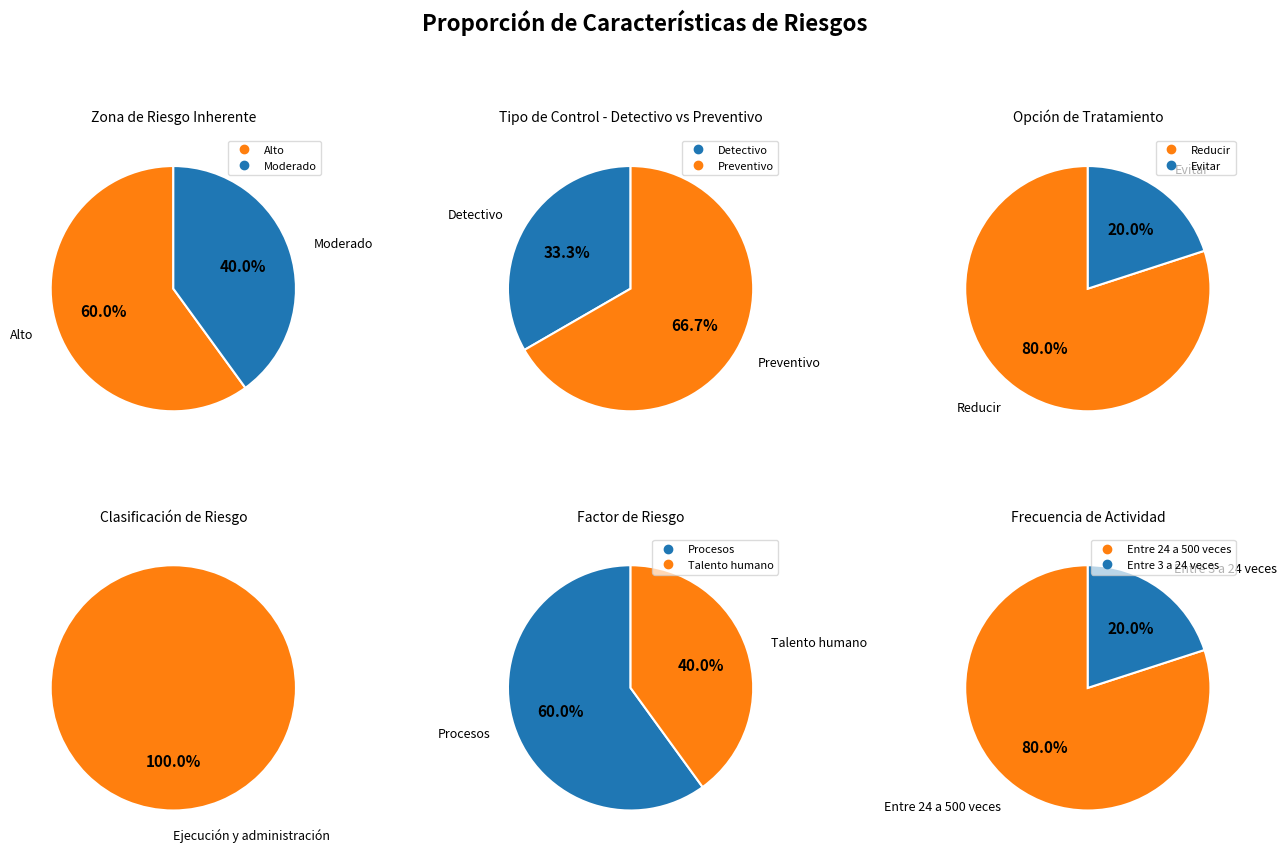

At R1, list the series in order from largest to smallest.

Preventivo, Detectivo